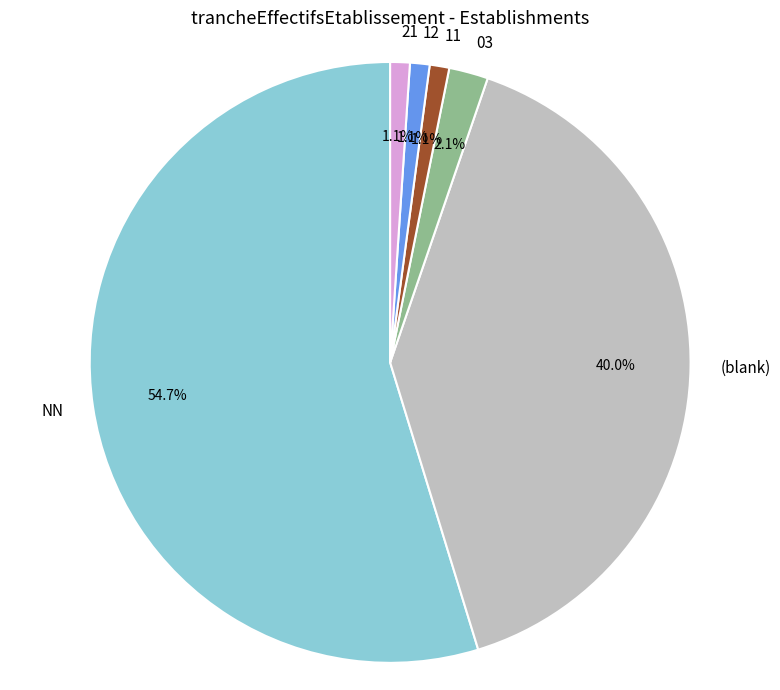

What percentage is the 03 slice, to the nearest percent?

2%